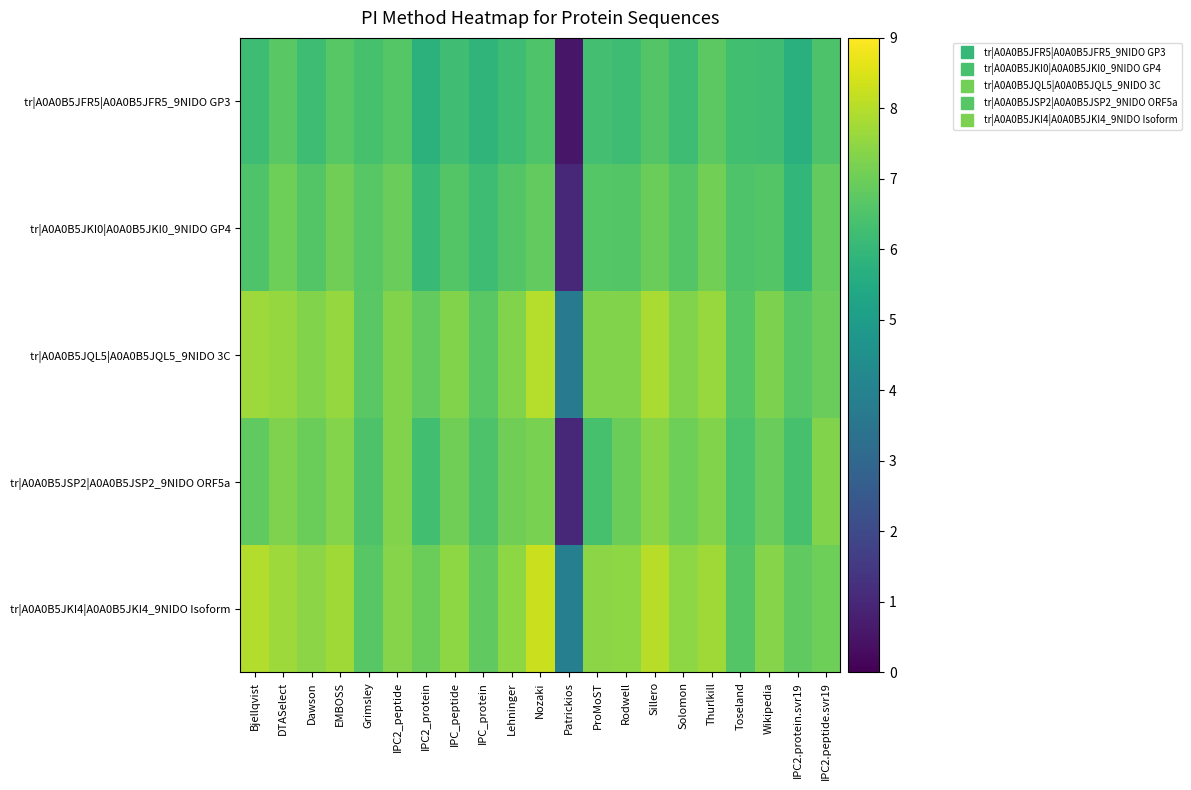

Rank the series by their maximum value, from highest to lowest.

tr|A0A0B5JKI4|A0A0B5JKI4_9NIDO Isoform, tr|A0A0B5JQL5|A0A0B5JQL5_9NIDO 3C, tr|A0A0B5JSP2|A0A0B5JSP2_9NIDO ORF5a, tr|A0A0B5JKI0|A0A0B5JKI0_9NIDO GP4, tr|A0A0B5JFR5|A0A0B5JFR5_9NIDO GP3